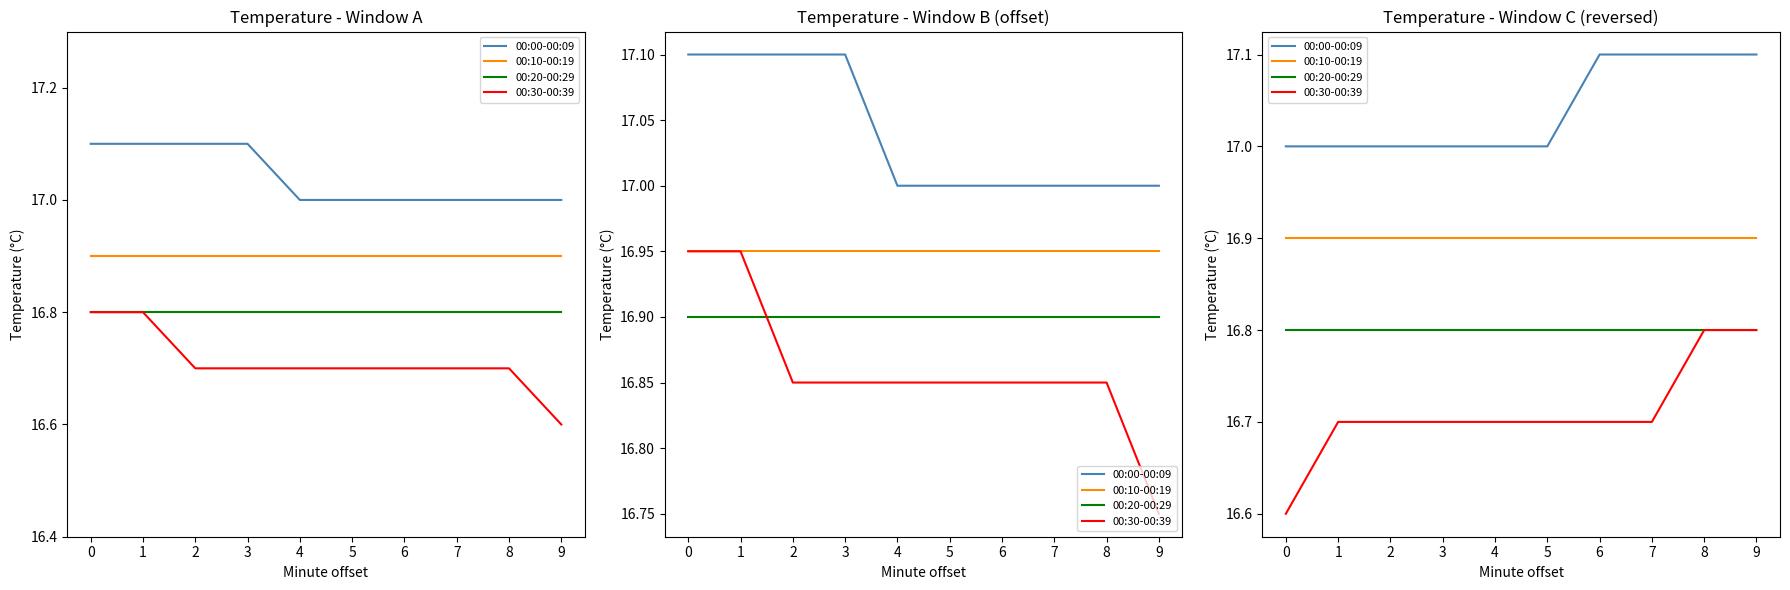

List the labels in order of 00:30-00:39 value, smallest first.

0, 1, 2, 3, 4, 5, 6, 7, 8, 9